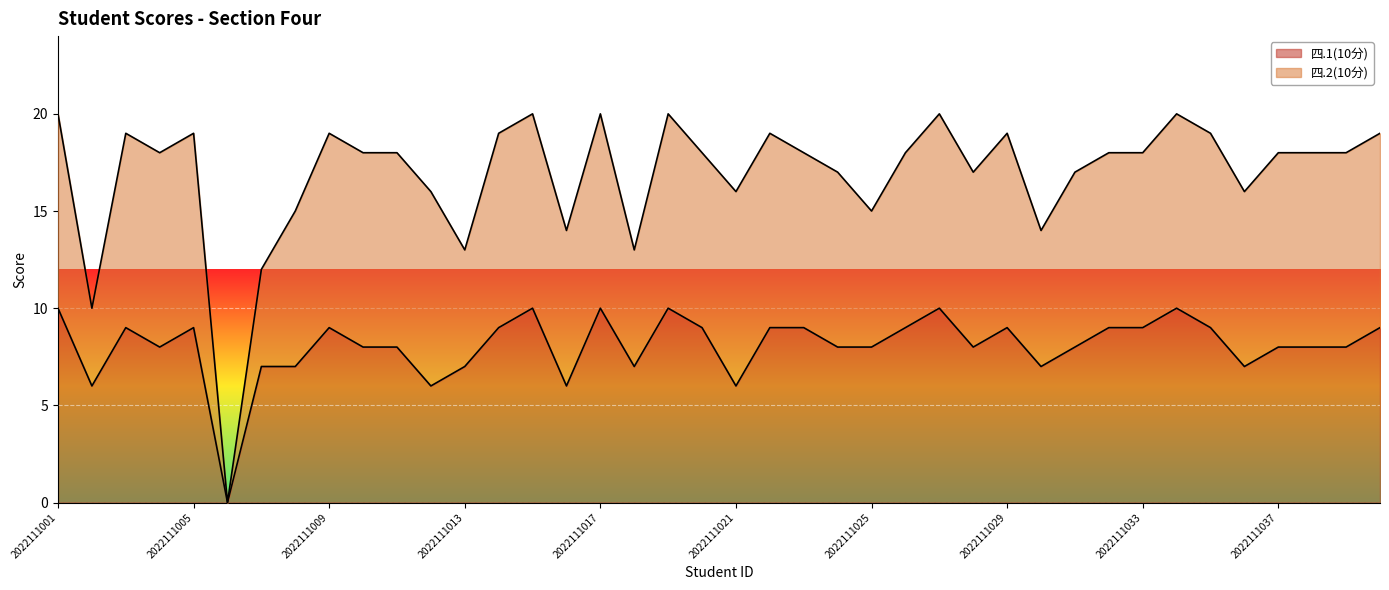

How many points are lower than both their immediate neighbors (excluding endpoints)?

10